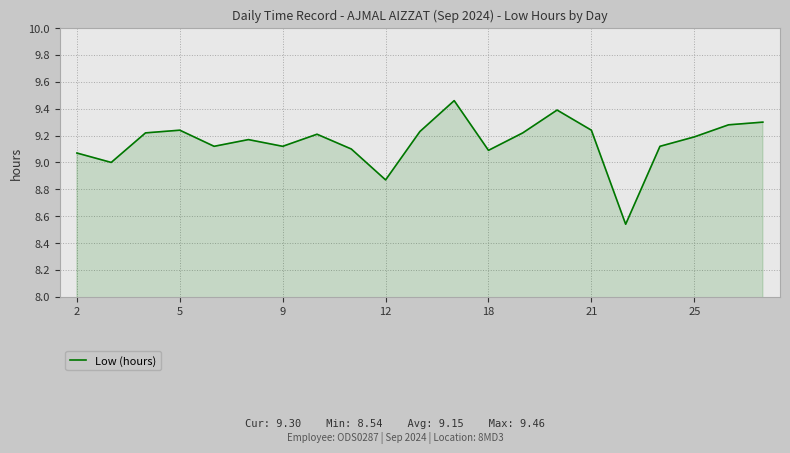

The value at 21 is 6.2. True or false?

False